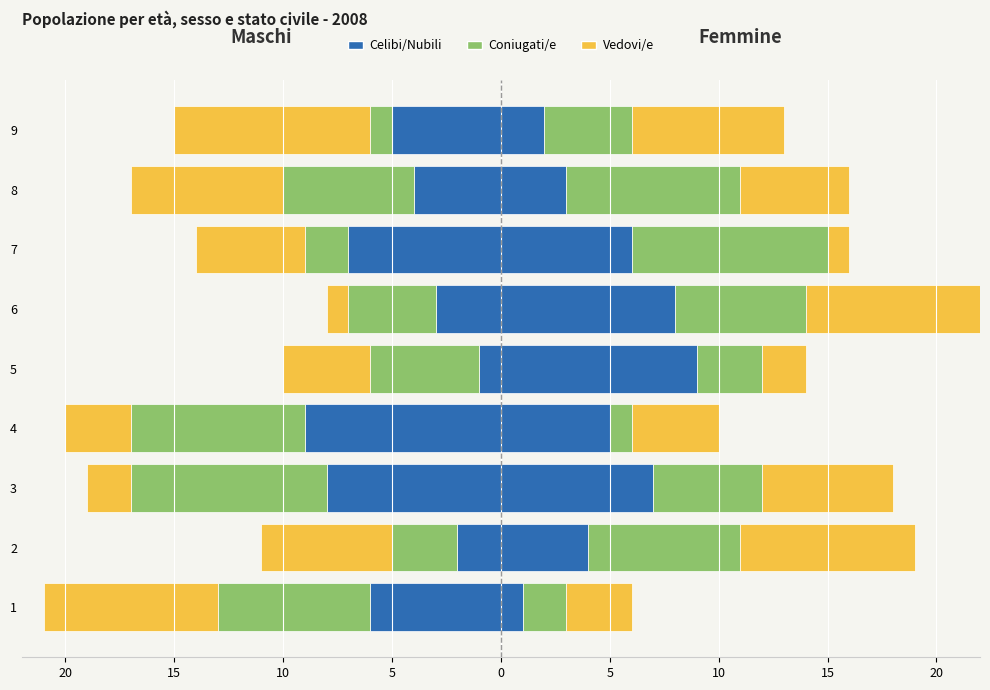

How many data points in col_2 are less than -5?

4